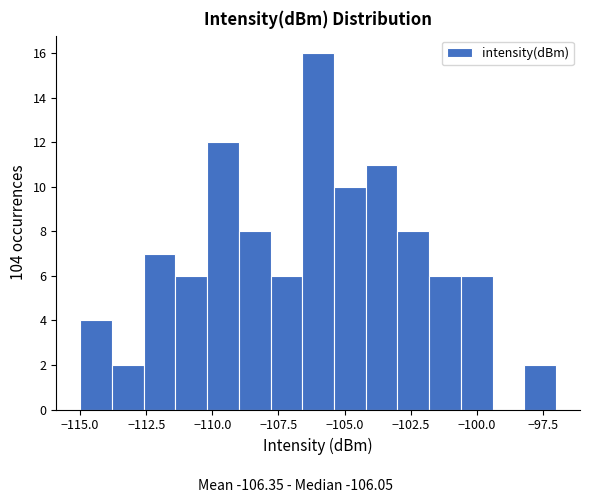

Read against the x-axis, roughly where is the centre of the tallest bar?

-106.0